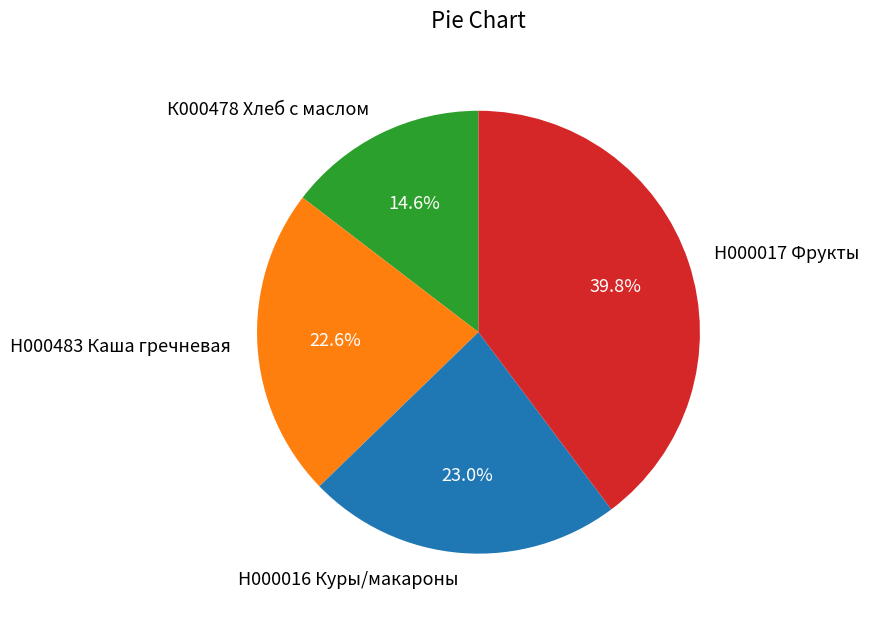

Count the number of slices in the pie.

4